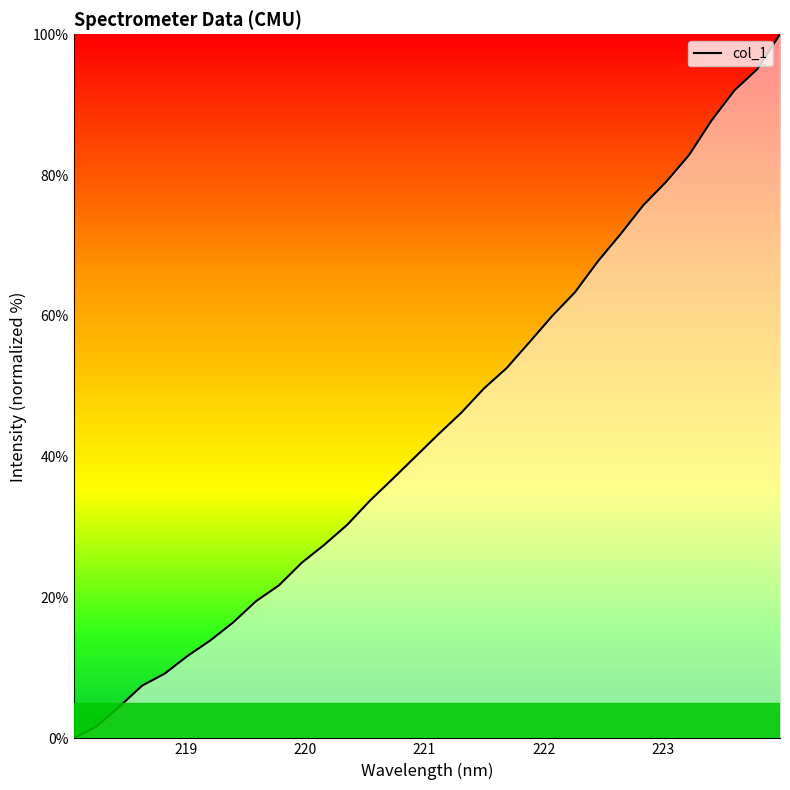

What is the difference between the maximum and minimum values?

100.0